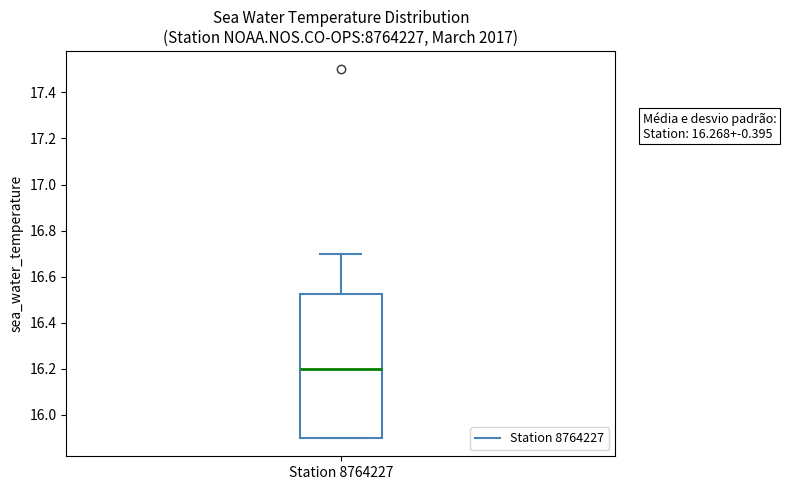

Transcribe this box plot: give where the median line is, the range the box spans, and where the two whiskers end, as read against the y-axis. The values are not printed on the chart, so give them approximately, as read against the axis.

median 16.20, box 15.90 to 16.52, whiskers 15.90 to 16.70